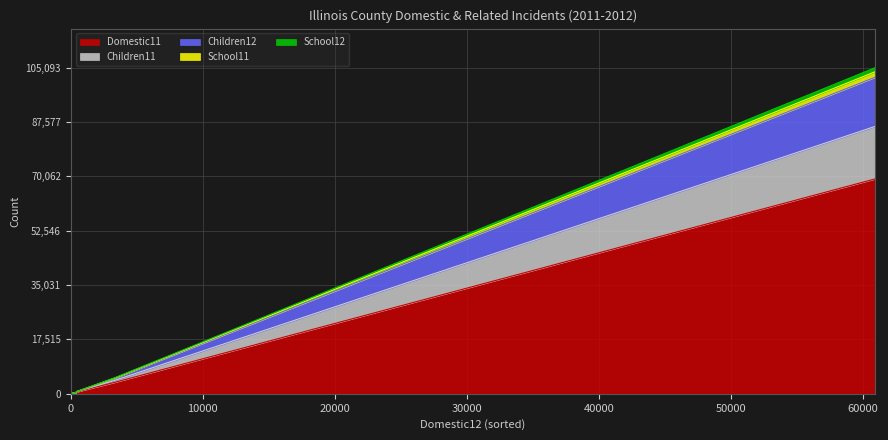

At Bond, list the series in order from largest to smallest.

Domestic11, Children11, Children12, School11, School12